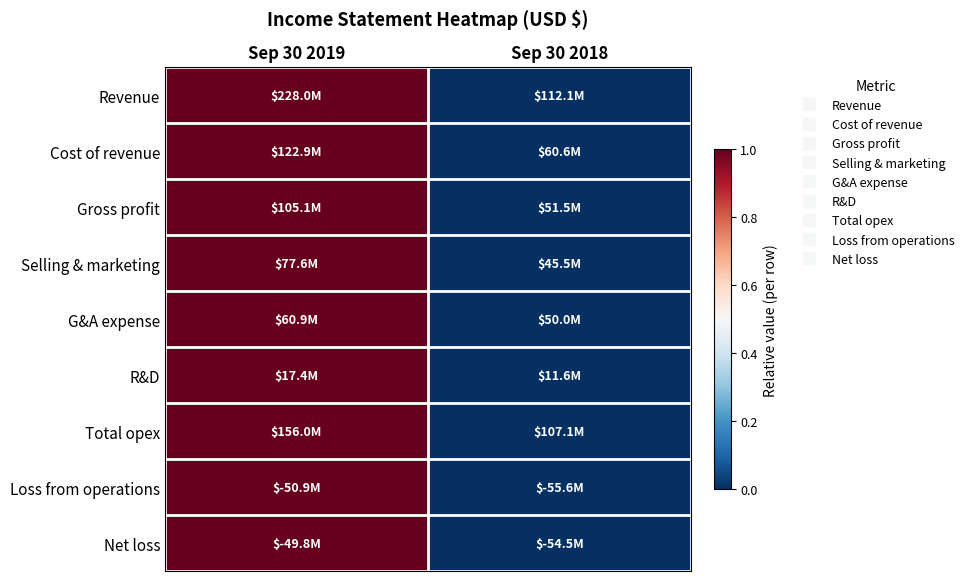

Reading left to right, transcribe all the data shown in this chart.

Revenue: Sep 30 2019=1.0	Sep 30 2018=0.0
Cost of revenue: Sep 30 2019=1.0	Sep 30 2018=0.0
Gross profit: Sep 30 2019=1.0	Sep 30 2018=0.0
Selling & marketing: Sep 30 2019=1.0	Sep 30 2018=0.0
G&A expense: Sep 30 2019=1.0	Sep 30 2018=0.0
R&D: Sep 30 2019=1.0	Sep 30 2018=0.0
Total opex: Sep 30 2019=1.0	Sep 30 2018=0.0
Loss from operations: Sep 30 2019=1.0	Sep 30 2018=0.0
Net loss: Sep 30 2019=1.0	Sep 30 2018=0.0